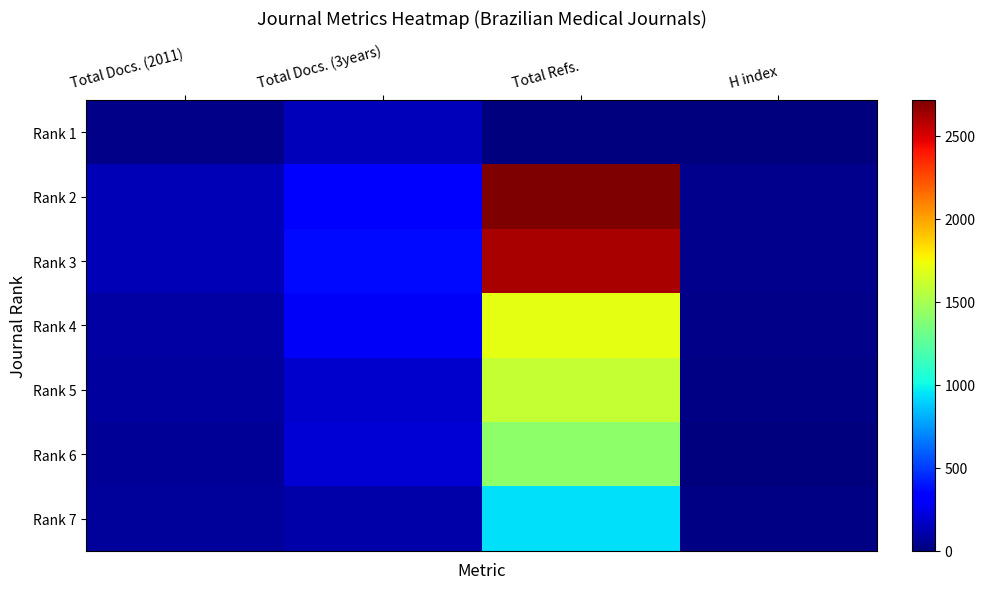

Reading right to left, extract all data points from this chart.

Rank 1: H index=0	Total Refs.=0	Total Docs. (3years)=143	Total Docs. (2011)=26
Rank 2: H index=37	Total Refs.=2715	Total Docs. (3years)=314	Total Docs. (2011)=134
Rank 3: H index=34	Total Refs.=2617	Total Docs. (3years)=368	Total Docs. (2011)=131
Rank 4: H index=29	Total Refs.=1697	Total Docs. (3years)=289	Total Docs. (2011)=95
Rank 5: H index=14	Total Refs.=1594	Total Docs. (3years)=182	Total Docs. (2011)=79
Rank 6: H index=10	Total Refs.=1411	Total Docs. (3years)=210	Total Docs. (2011)=62
Rank 7: H index=13	Total Refs.=943	Total Docs. (3years)=105	Total Docs. (2011)=68